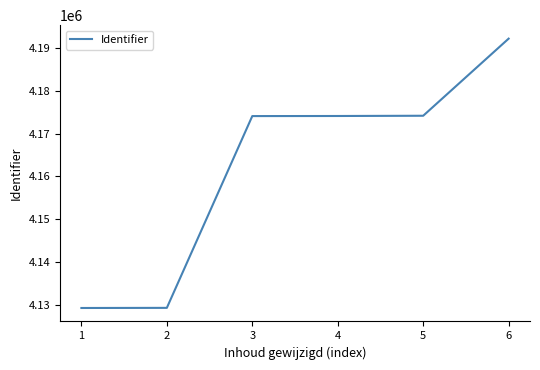

What is the sum of all values?

24973245